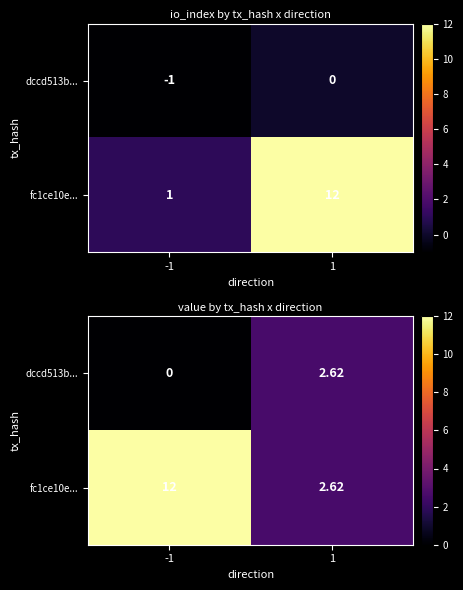

The fc1ce10e... series shows 12.0 at -1. True or false?

True